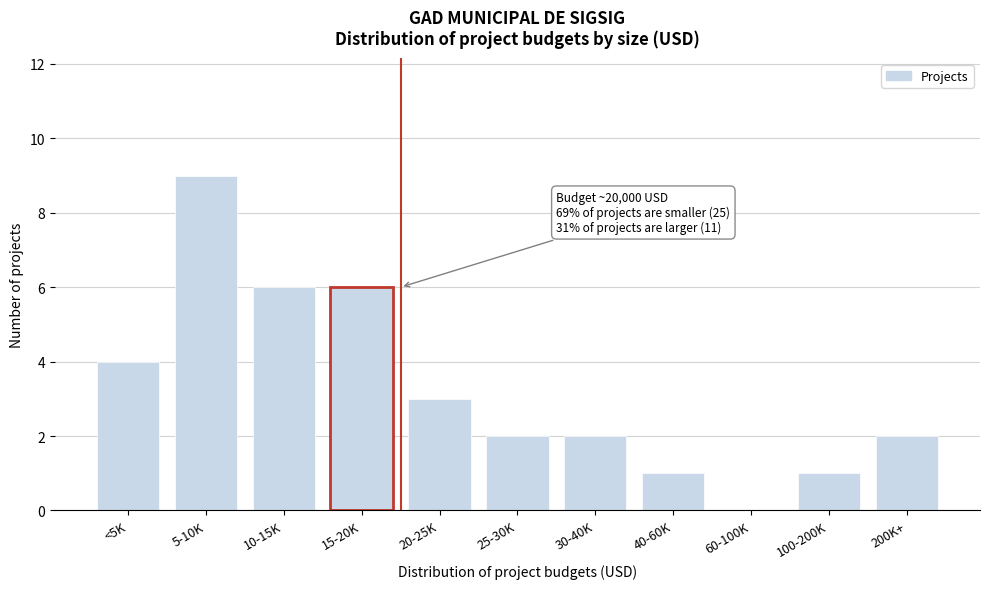

Reading left to right, extract all data points from this chart.

<5K=4	5-10K=9	10-15K=6	15-20K=6	20-25K=3	25-30K=2	30-40K=2	40-60K=1	60-100K=0	100-200K=1	200K+=2